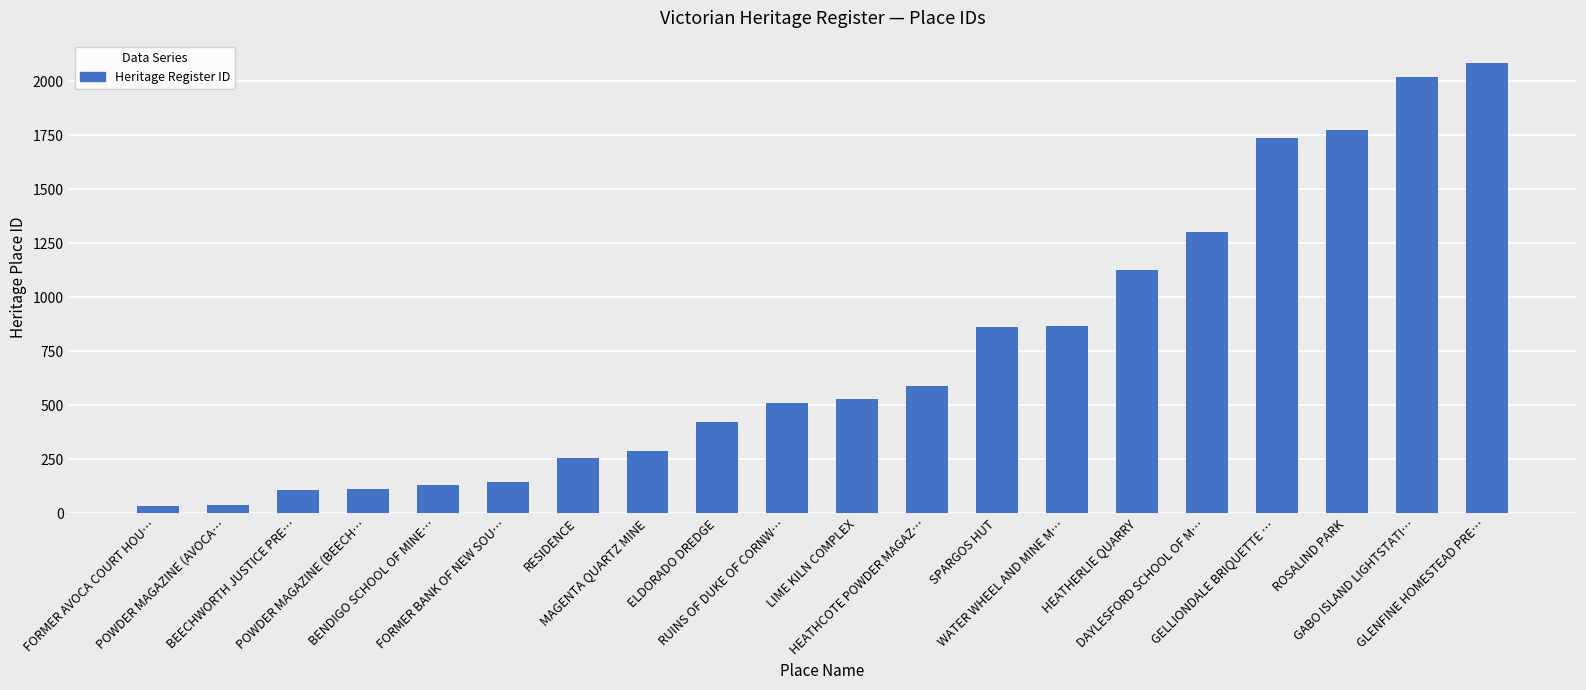

Does the chart contain any negative values?

No